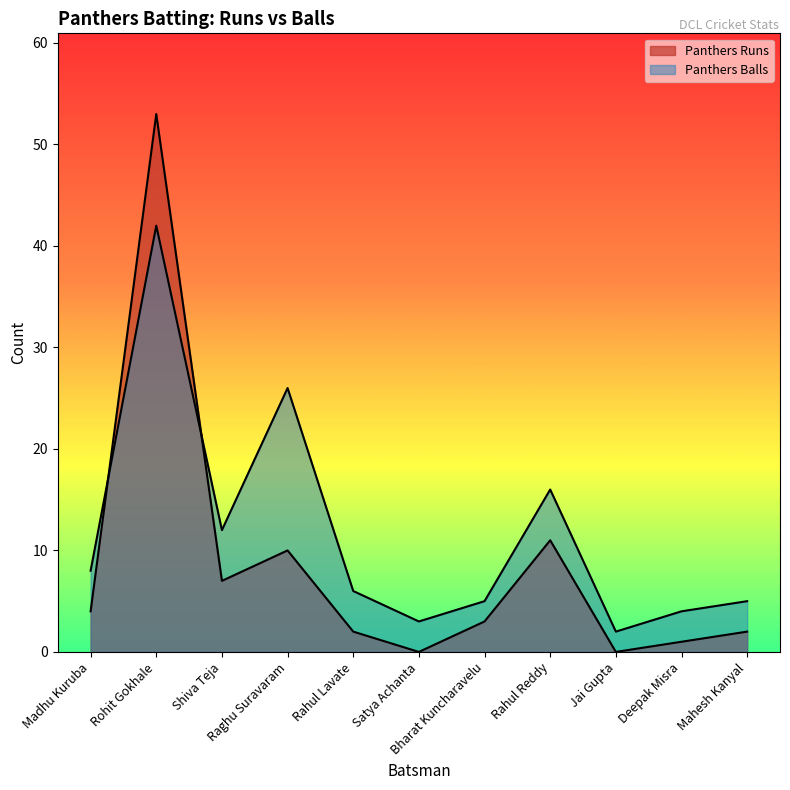

What is the label of the 9th point from the right?

Shiva Teja